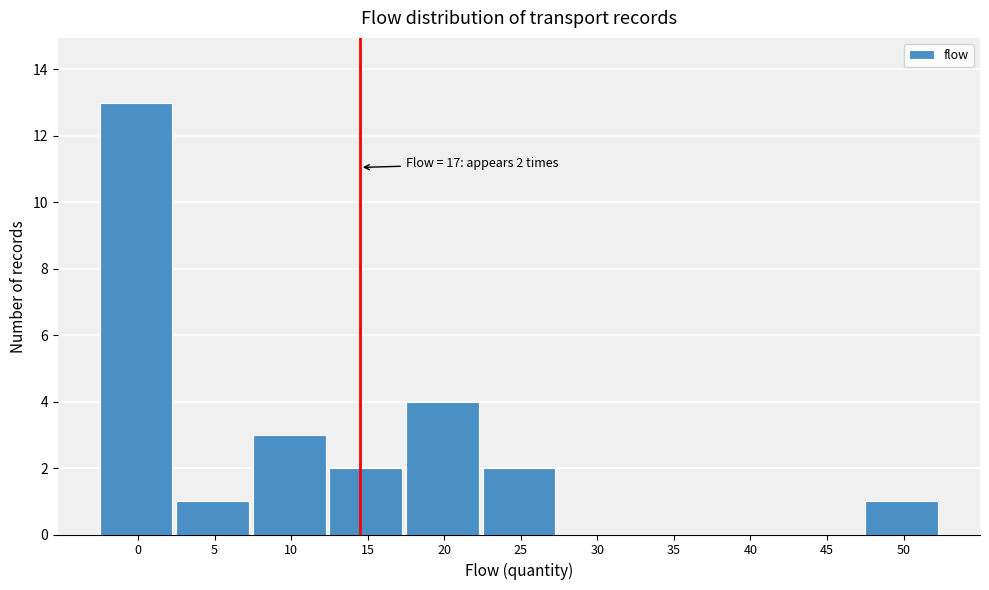

Reading left to right, what are all the values shown in this chart?

0=13	5=1	10=3	15=2	20=4	25=2	30=0	35=0	40=0	45=0	50=1